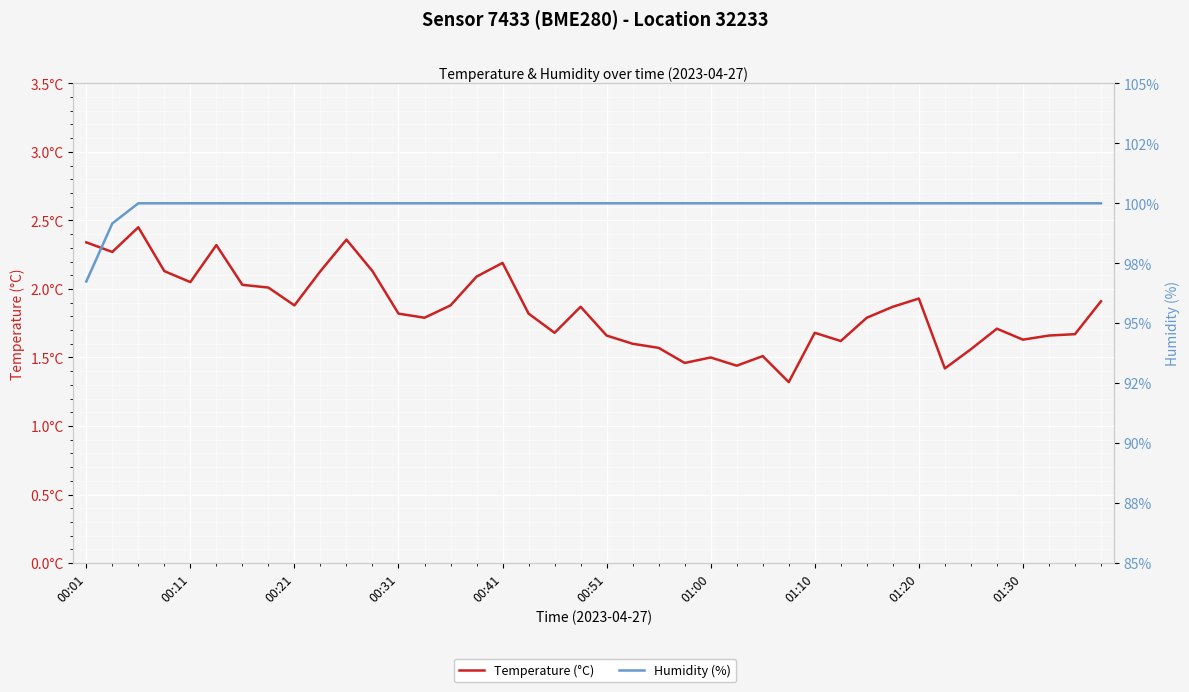

How many interior local valleys does the Temperature (°C) series have?

11